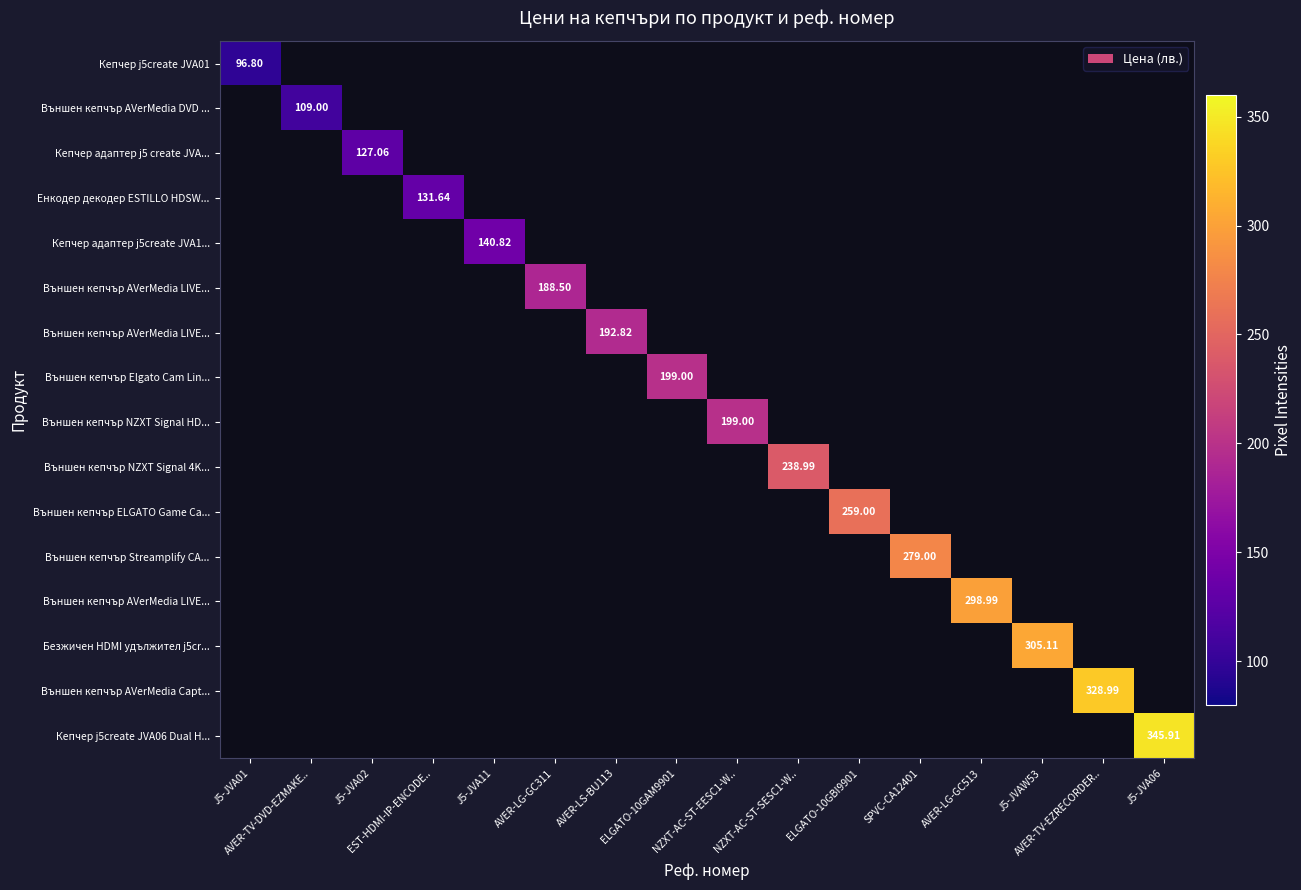

What is the smallest value displayed?

96.8